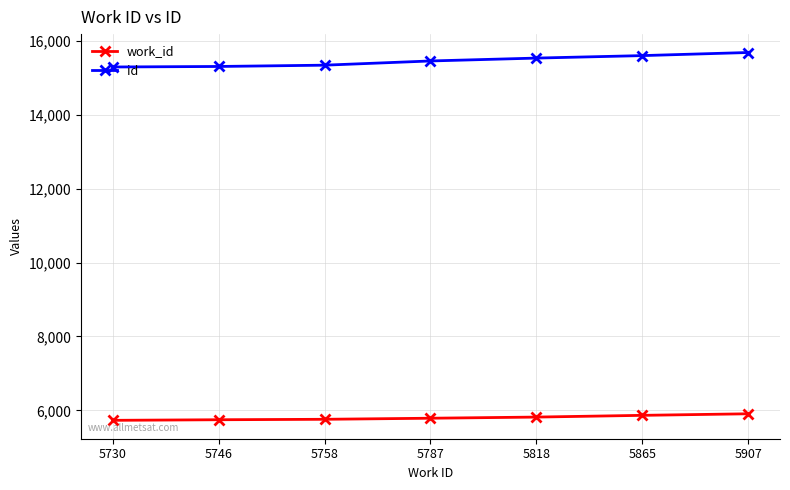

True or false: work_id and id intersect in this chart.

False